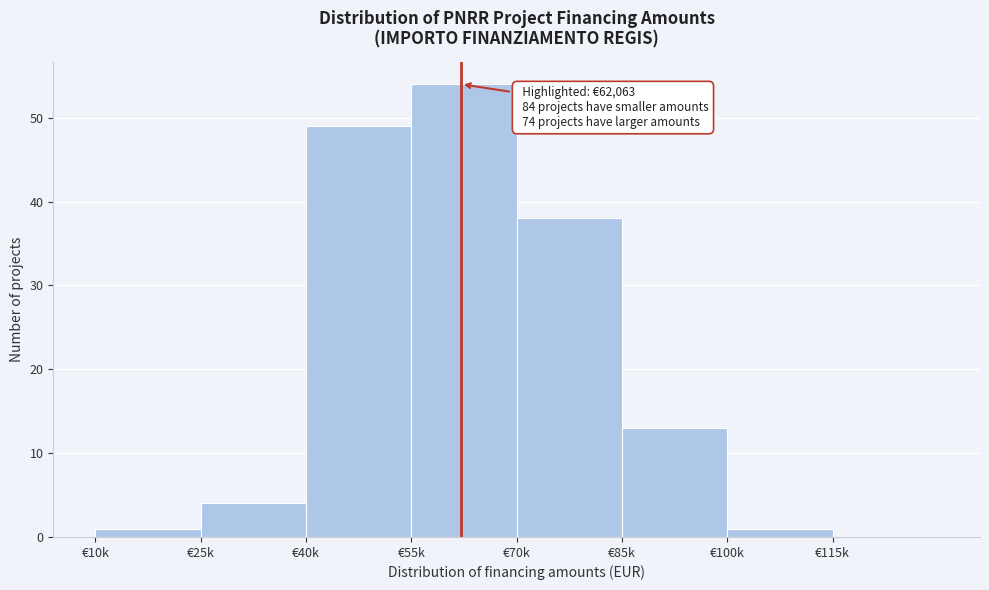

Reading right to left, transcribe all the data shown in this chart.

€115k=0	€100k=1	€85k=13	€70k=38	€55k=54	€40k=49	€25k=4	€10k=1